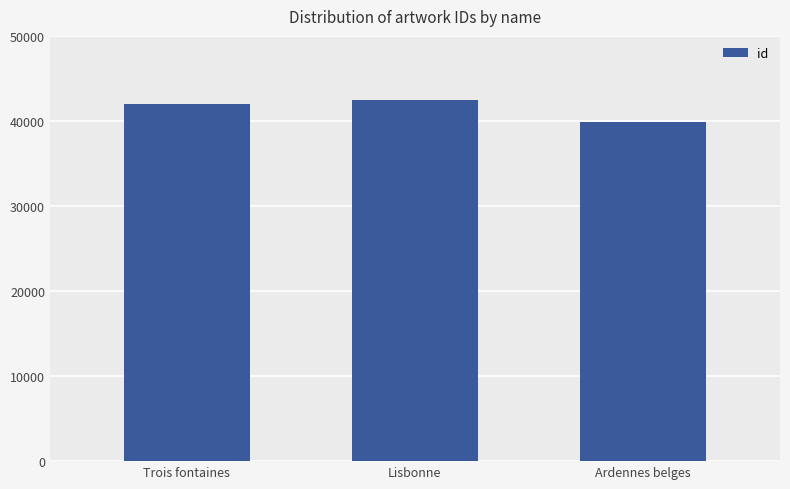

The value at Lisbonne is 42430. True or false?

True